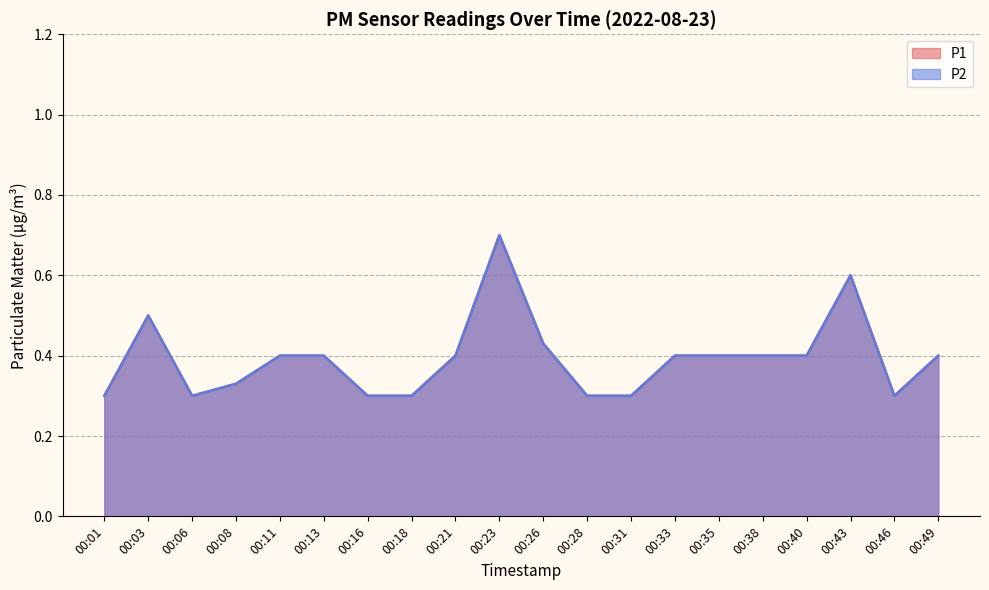

At which label is P2 closest to 0?

00:01